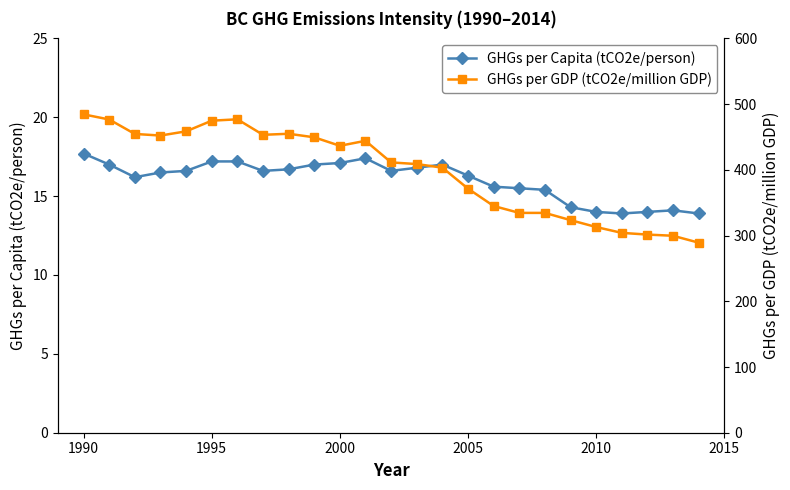

What is the lowest value of the GHGs per Capita (tCO2e/person) series?

13.9